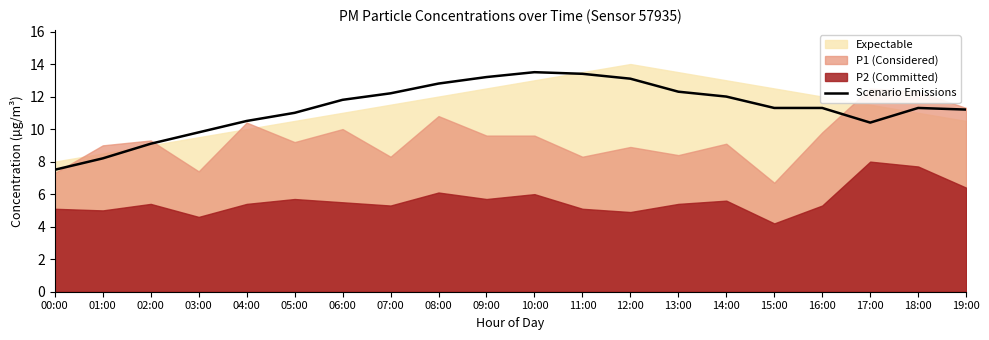

At which label is the value closest to 10?

03:00